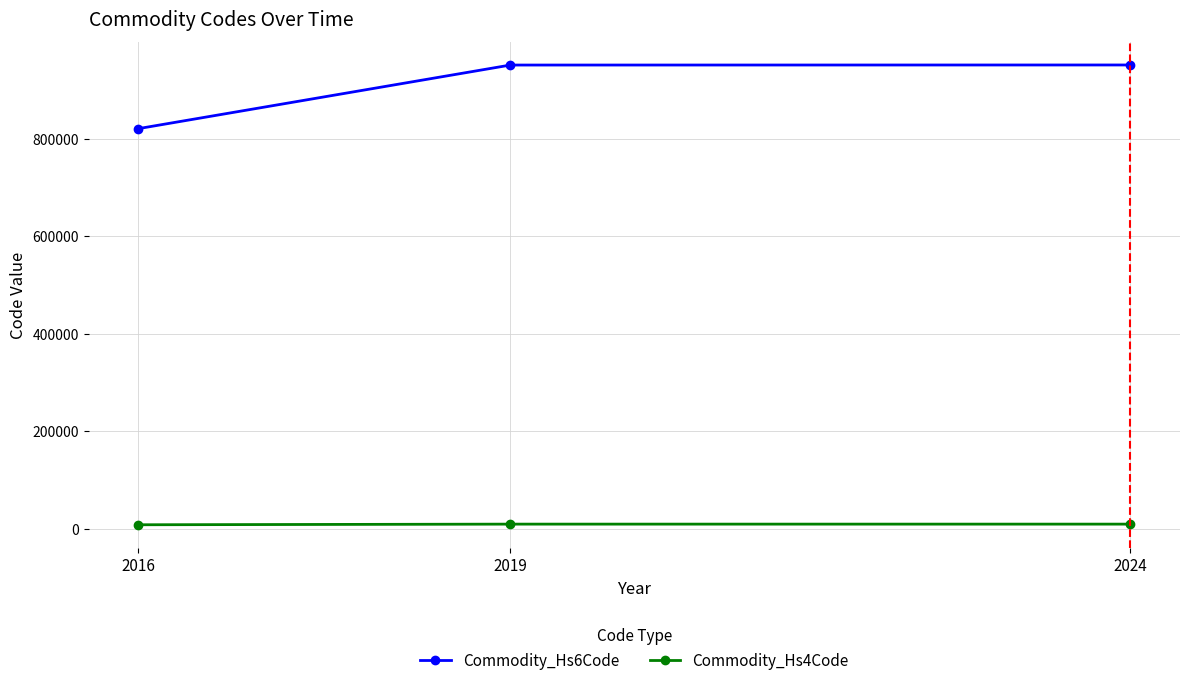

How many series are shown in this chart?

2